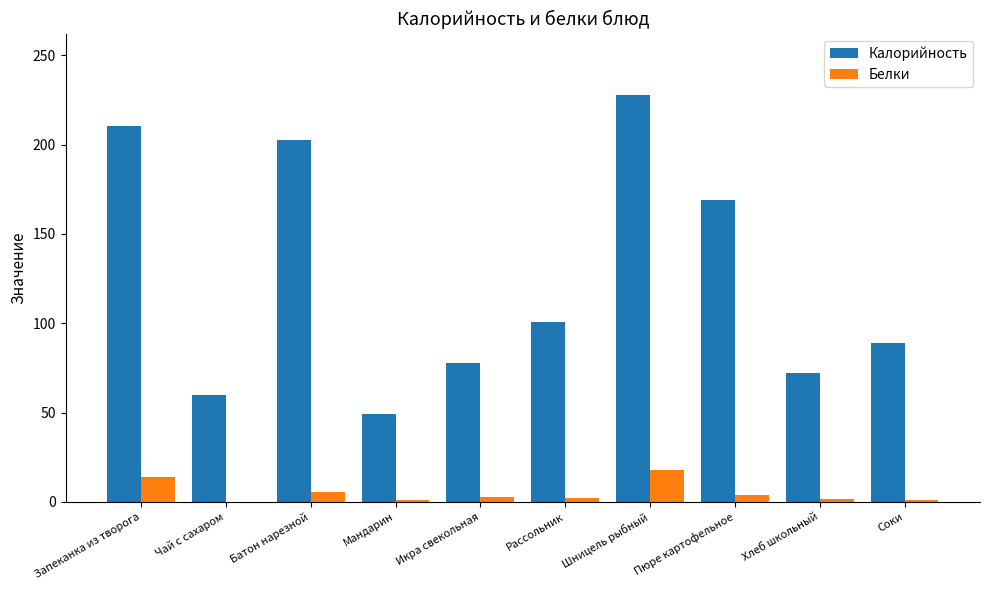

The value of Калорийность at Запеканка из творога is 341.0. True or false?

False